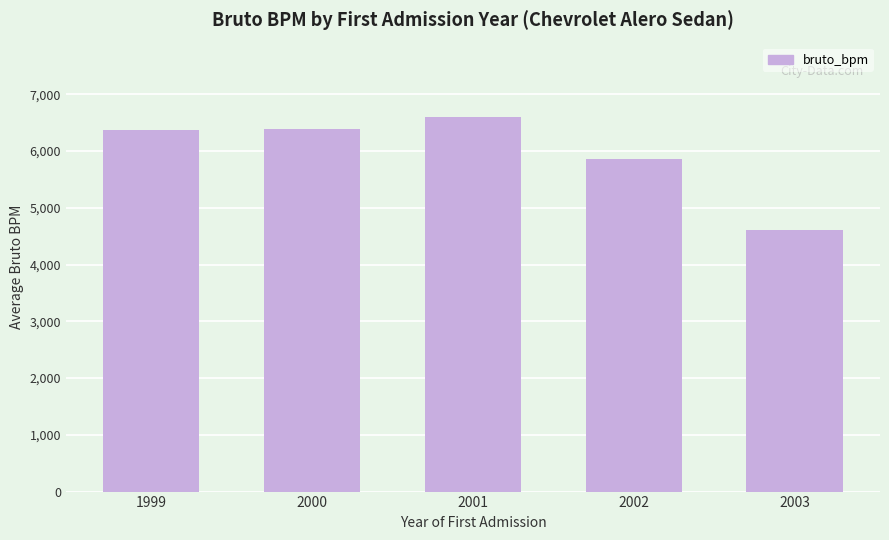

What is the sum of all values?

29808.2